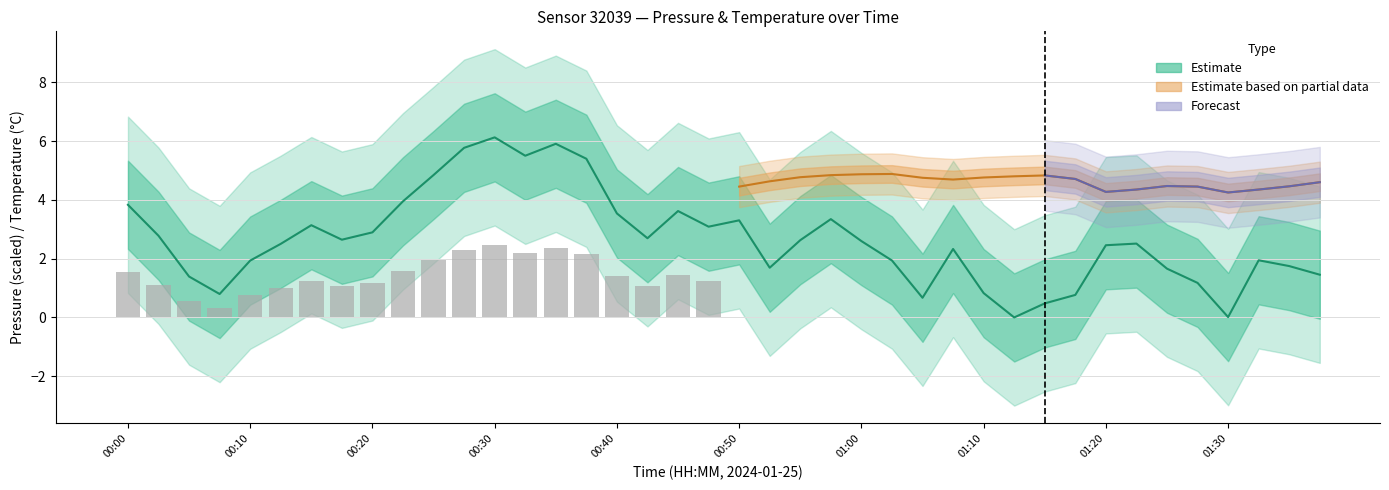

Where is the data nearest to the value 3?

19